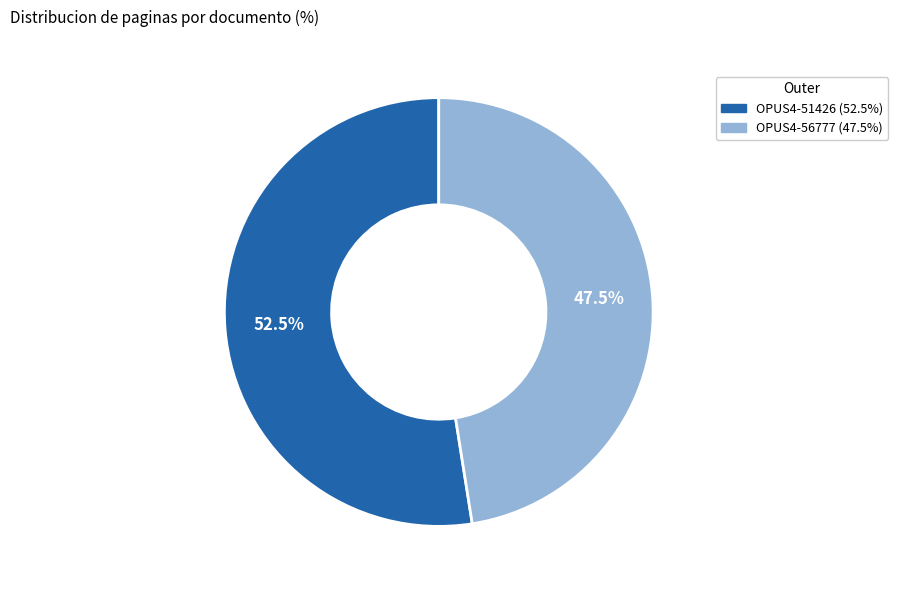

To the nearest percent, what is the average slice percentage?

50%